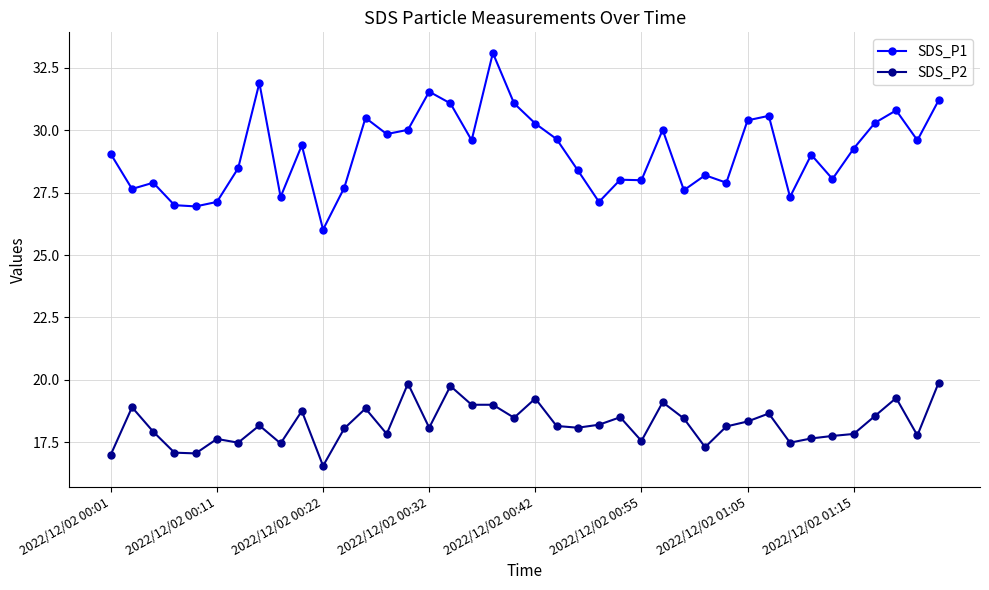

What is the value of the SDS_P2 point at the 17th from the left?

19.8